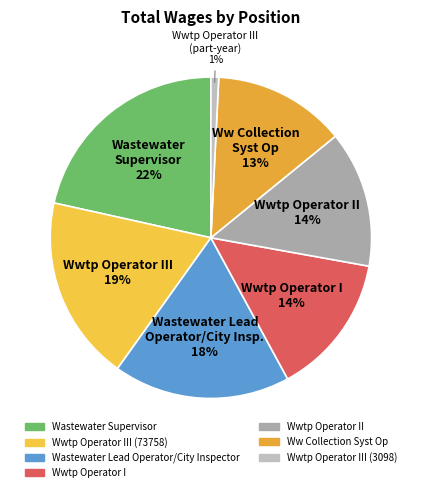

Rank the categories by value from lowest to highest.

Wwtp Operator III (3098), Ww Collection Syst Op, Wwtp Operator II, Wwtp Operator I, Wastewater Lead Operator/City Inspector, Wwtp Operator III (73758), Wastewater Supervisor